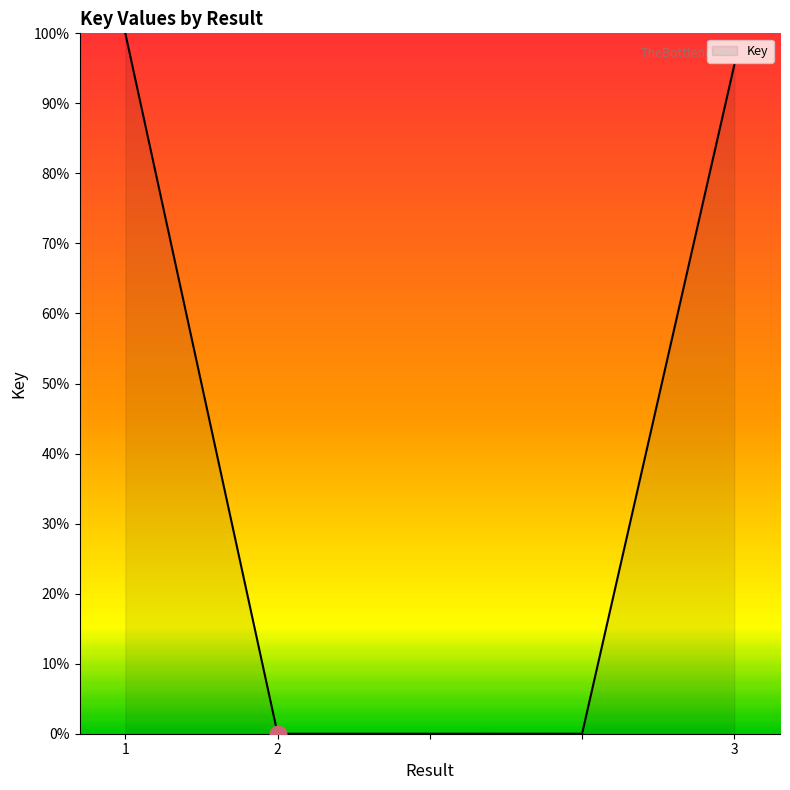

What is the greatest value displayed?

100.0